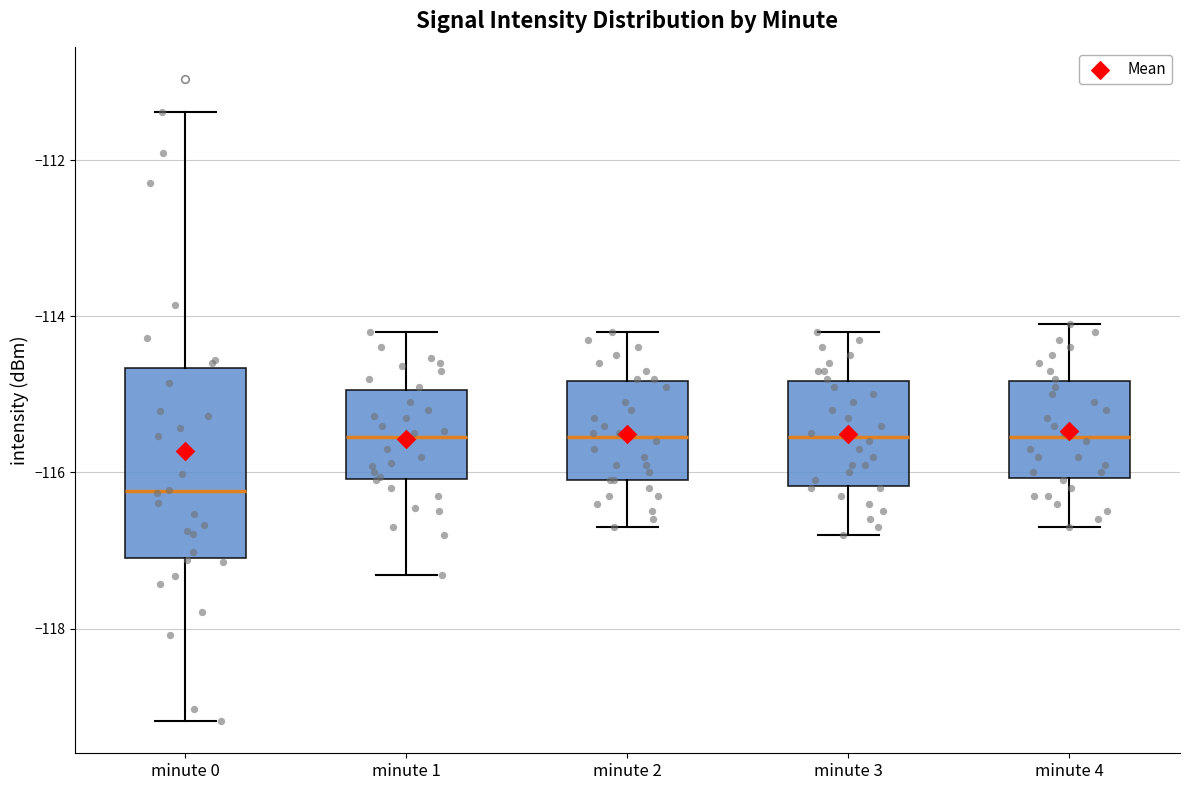

Which box is the tallest, from its lower edge to its upper edge?

minute 0